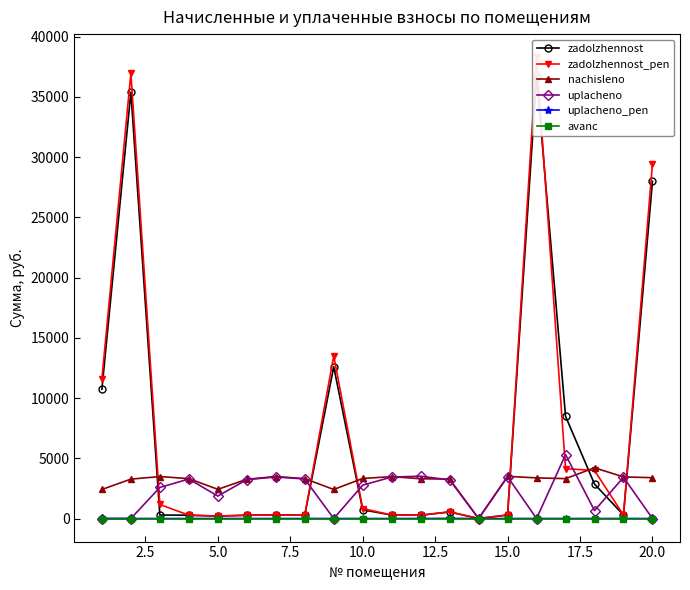

True or false: uplacheno_pen has more than 0 interior local peaks.

True